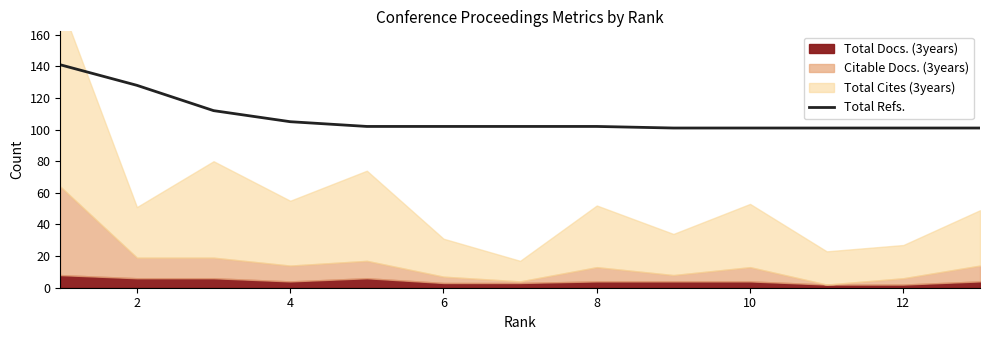

The Total Refs. series shows 101 at 10. True or false?

True